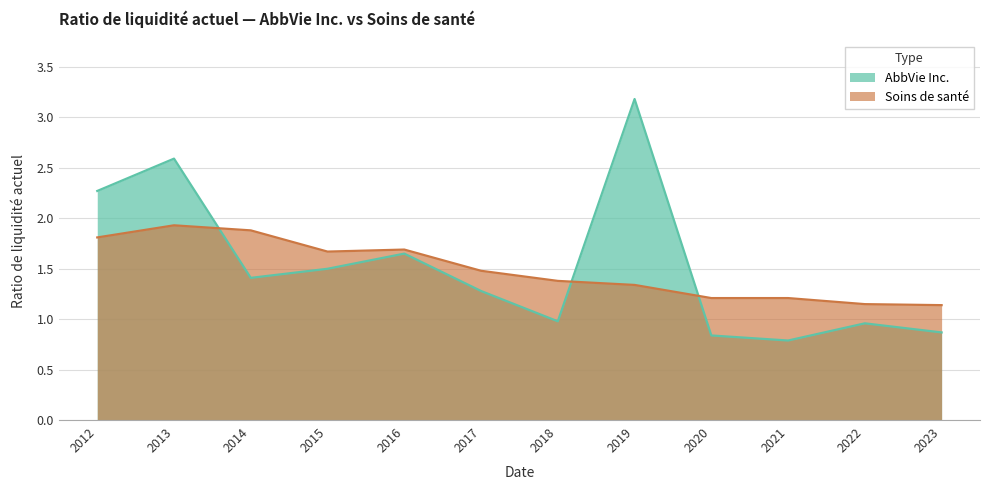

At which label does AbbVie Inc. reach its minimum?

2021